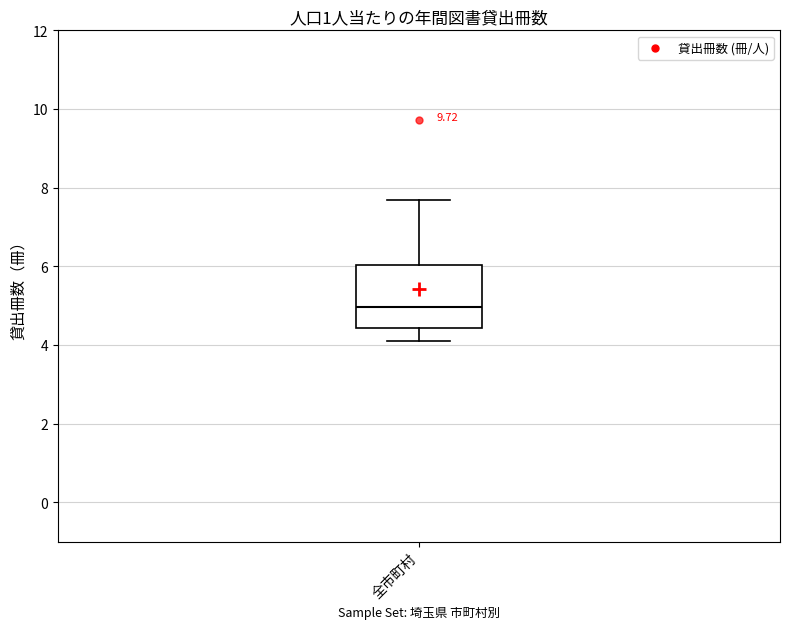

Read this box plot against the y-axis: the position of the median line, the range covered by the box, and the ends of both whiskers. The values are not printed on the chart, so give them approximately, as read against the axis.

median 5.0, box 4.4 to 6.0, whiskers 4.0 to 7.6